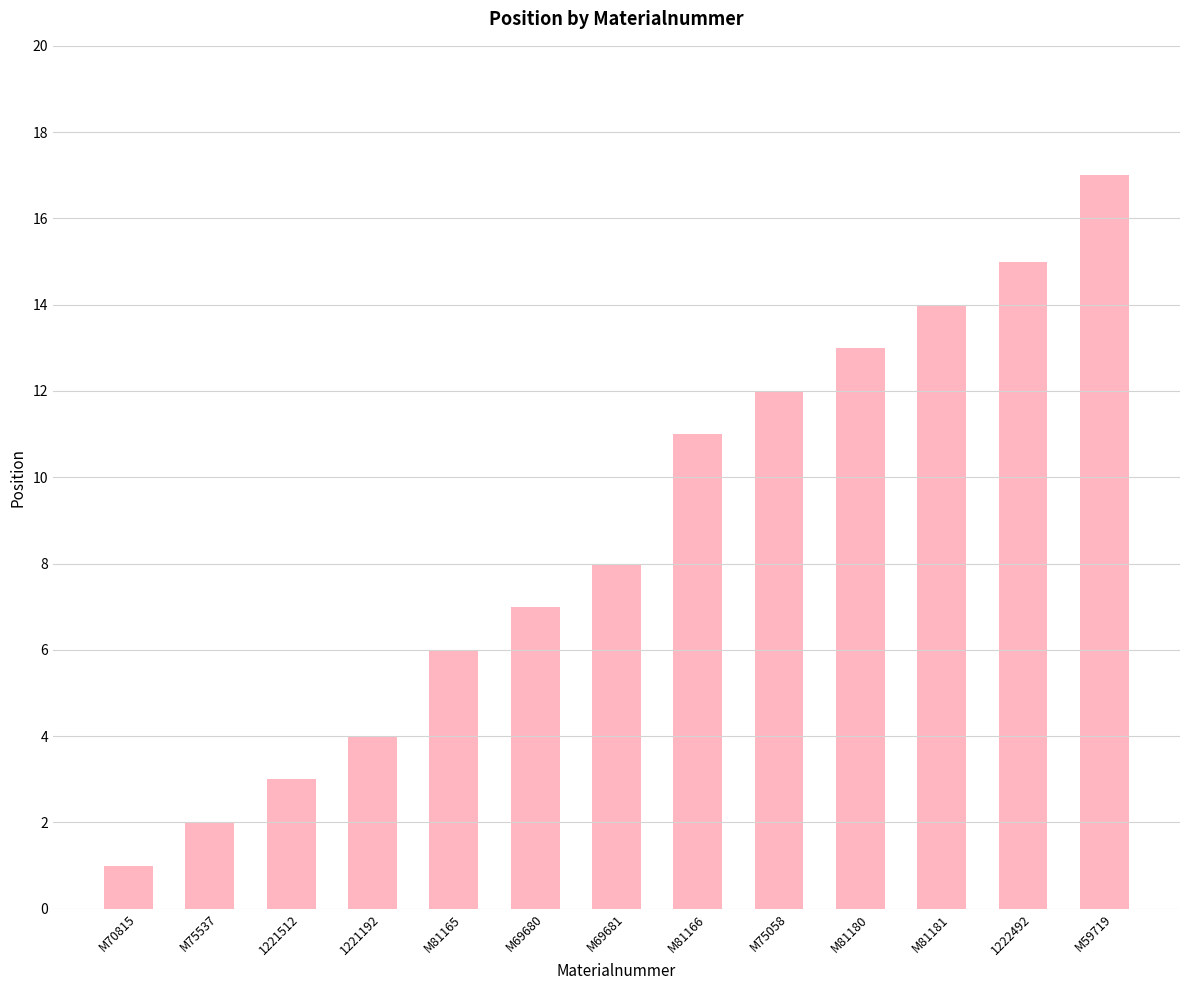

How many categories are shown in the chart?

13